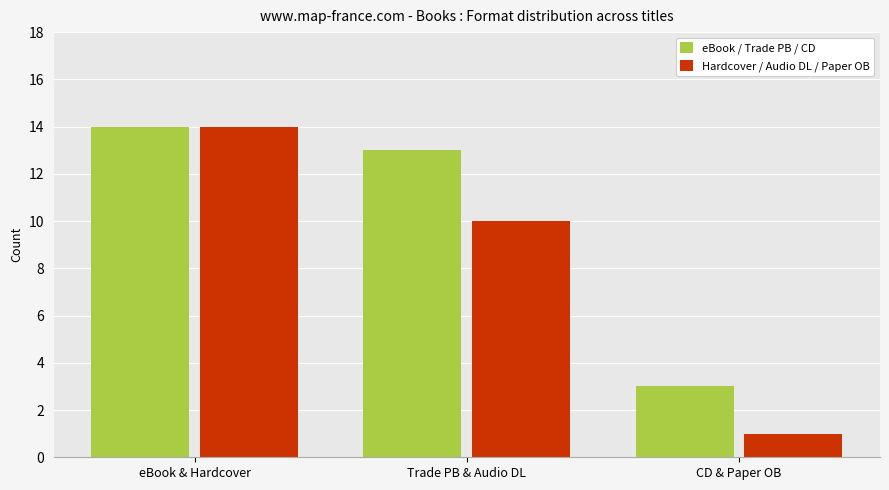

How many bars are there in total?

6